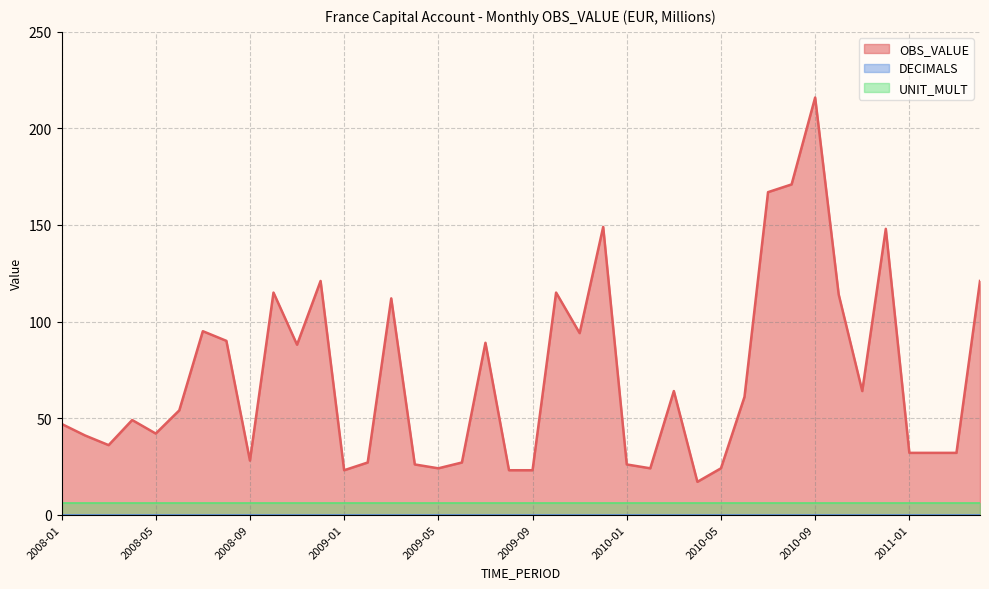

How many data points in OBS_VALUE are less than 54?

20